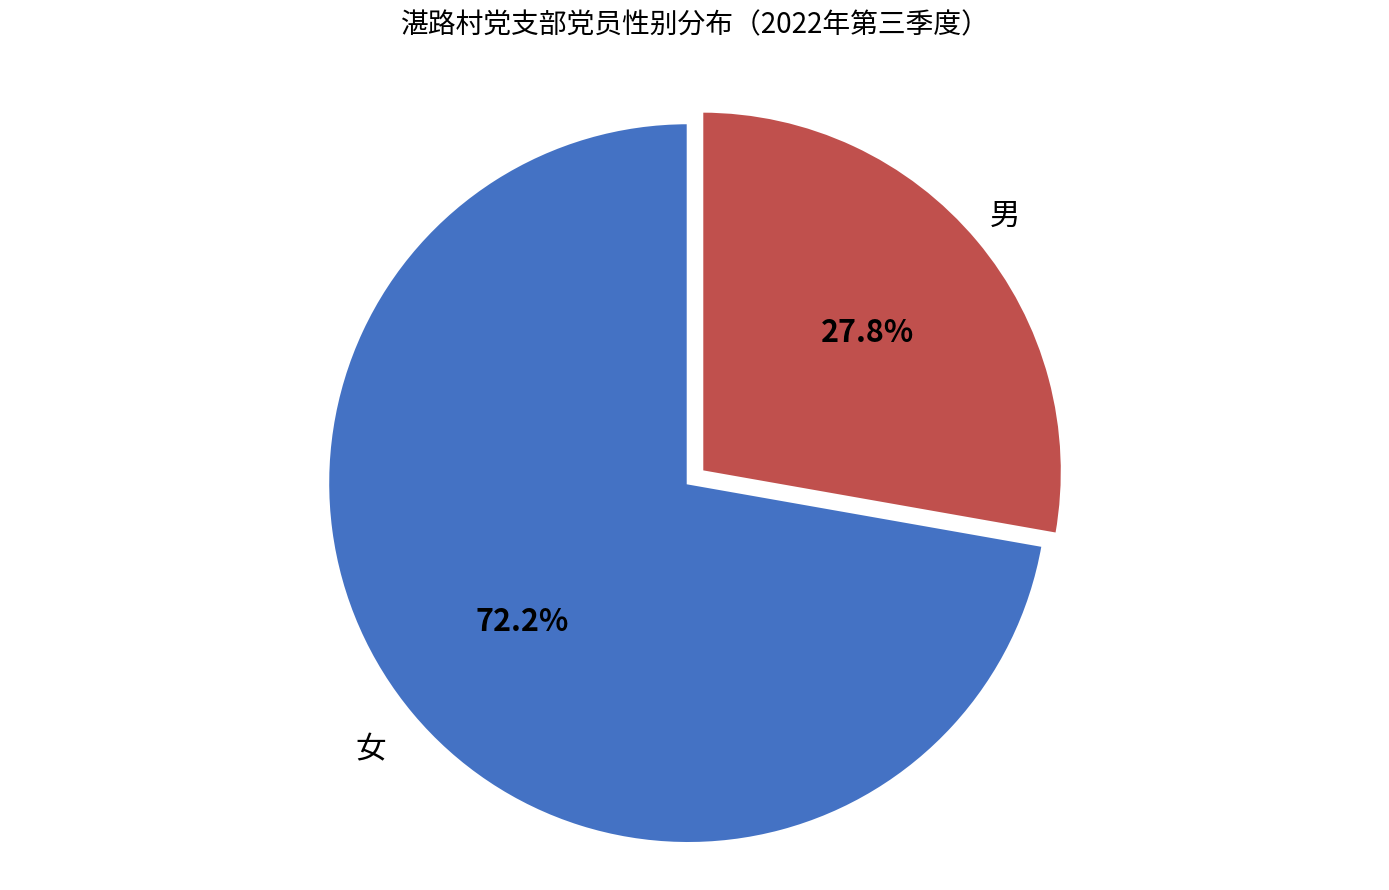

Does any single category account for the majority?

Yes